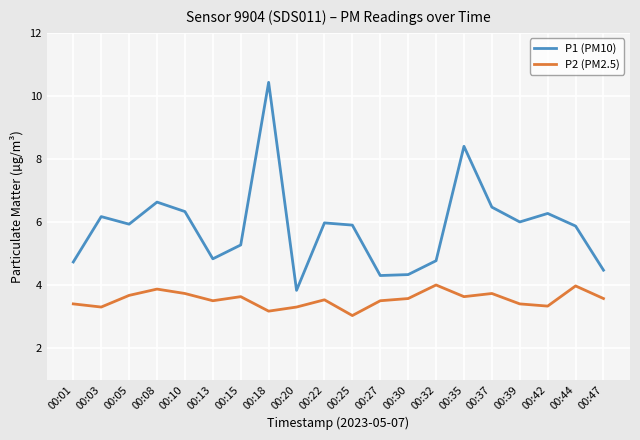

How many values in the P1 (PM10) series exceed 5?

13